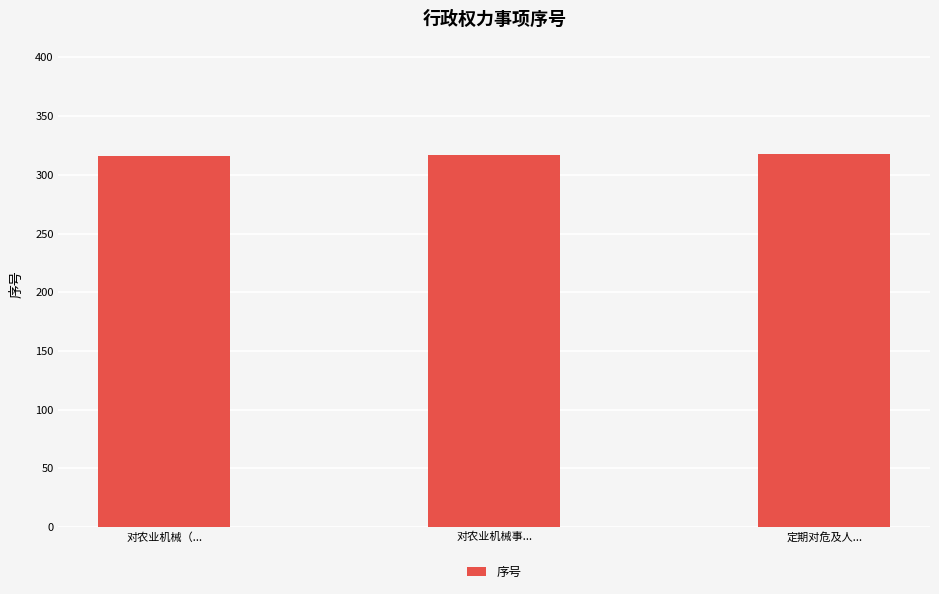

What is the smallest value displayed?

316